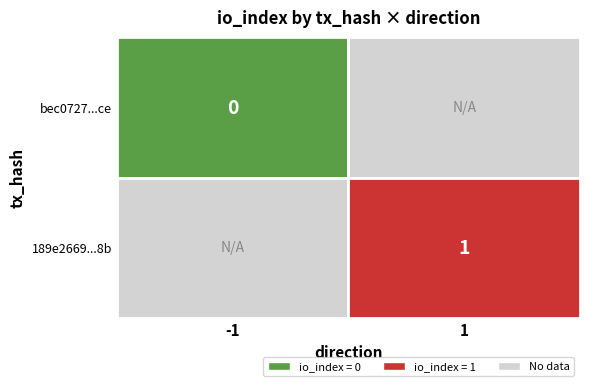

Which series changed the most between -1 and 1?

bec0727ecfd5f01cc1322f41517ee5c5a9eb8ce